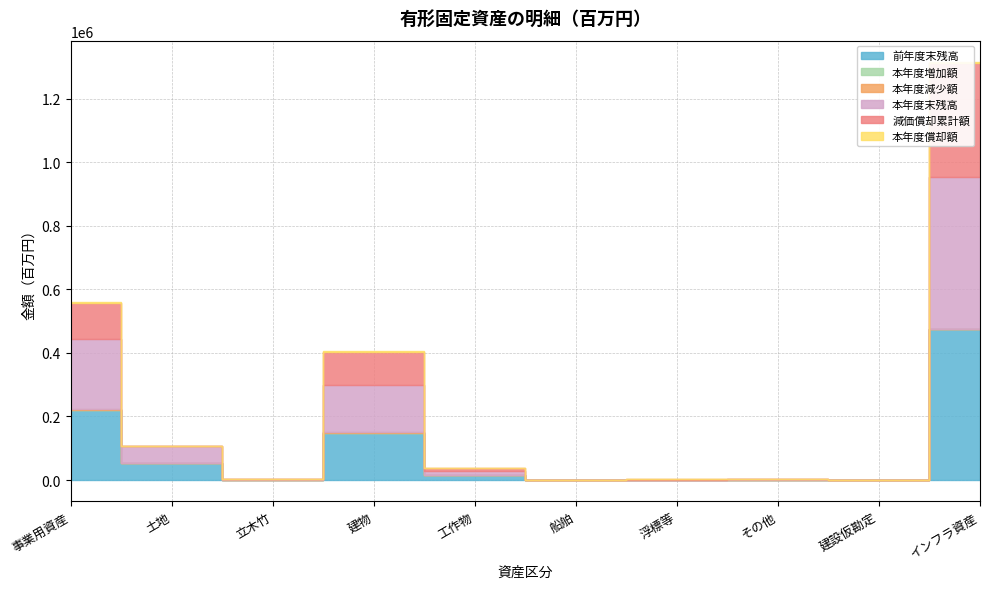

At which label does 本年度償却額 reach its peak?

インフラ資産